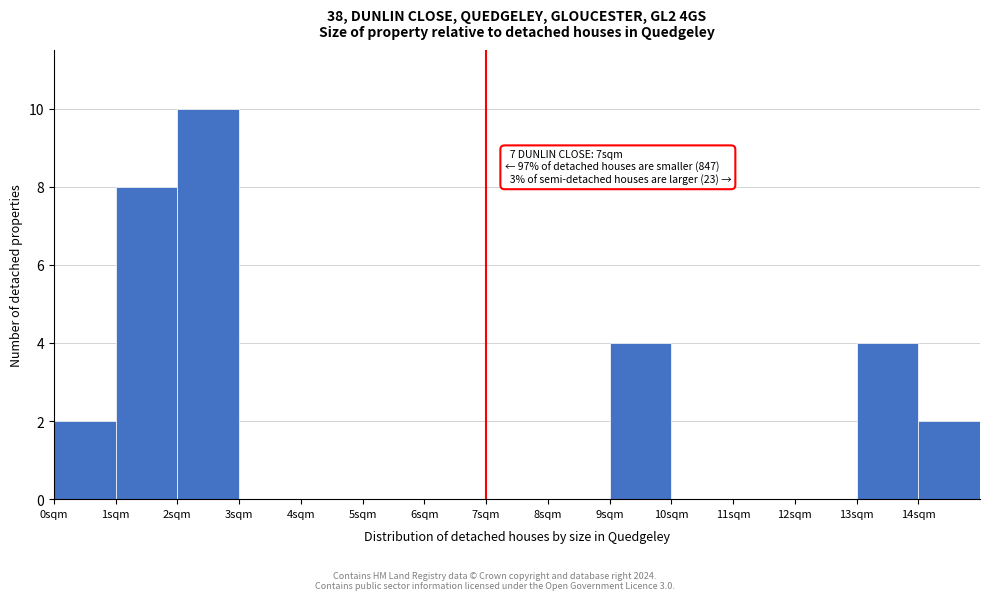

Which range on the x-axis has the tallest bar?

2 to 3